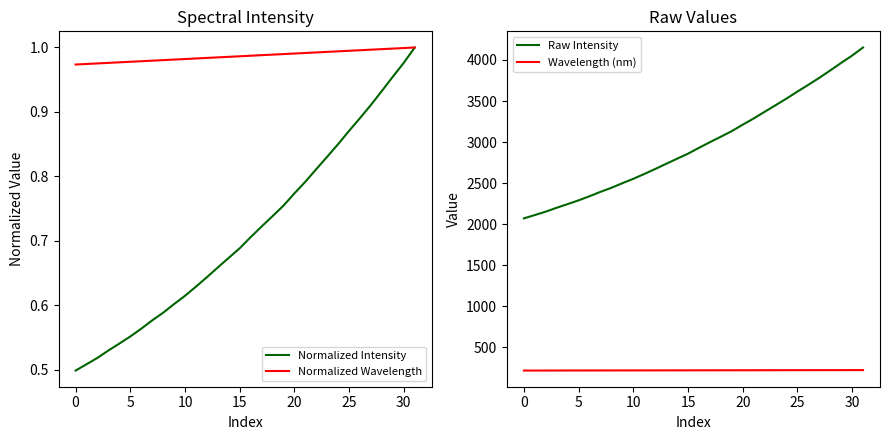

Does the chart have visible grid lines?

No